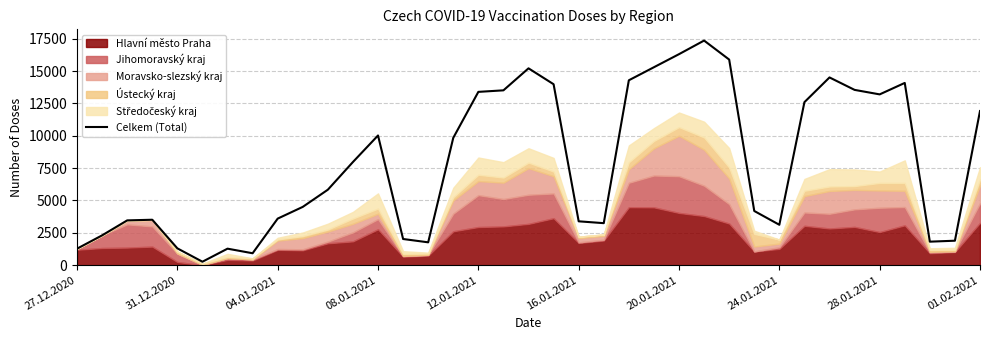

At which label is the value closest to 8815?

11